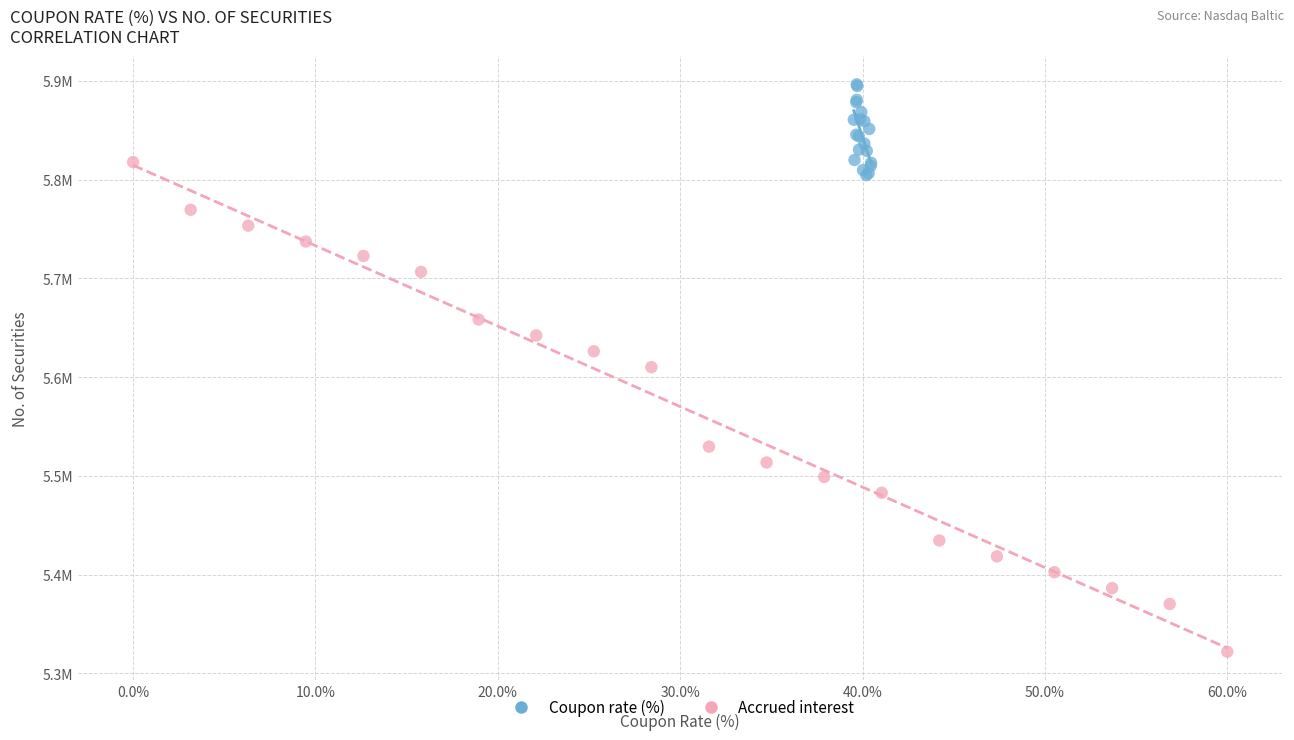

What are all the series names shown in the legend?

Coupon rate (%), Accrued interest